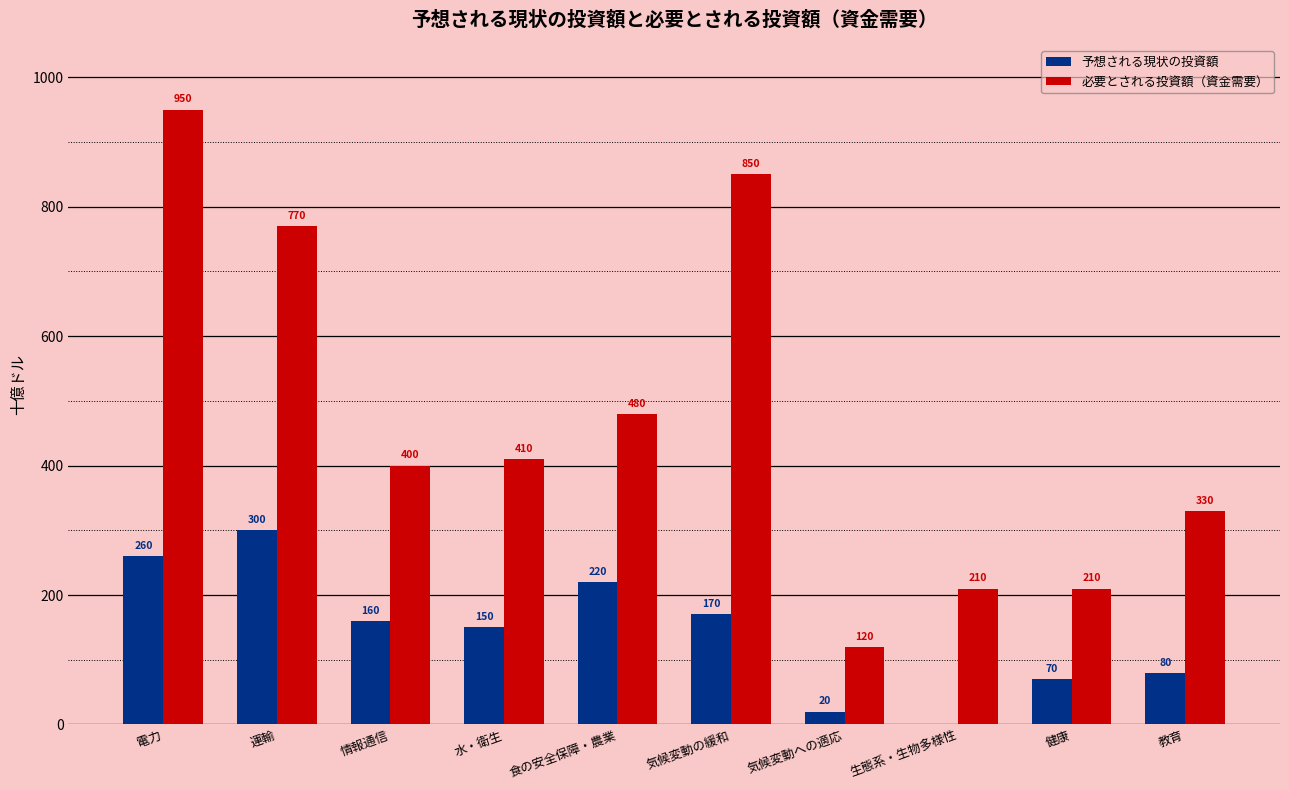

The value of 予想される現状の投資額 at 生態系・生物多様性 is 0. True or false?

True